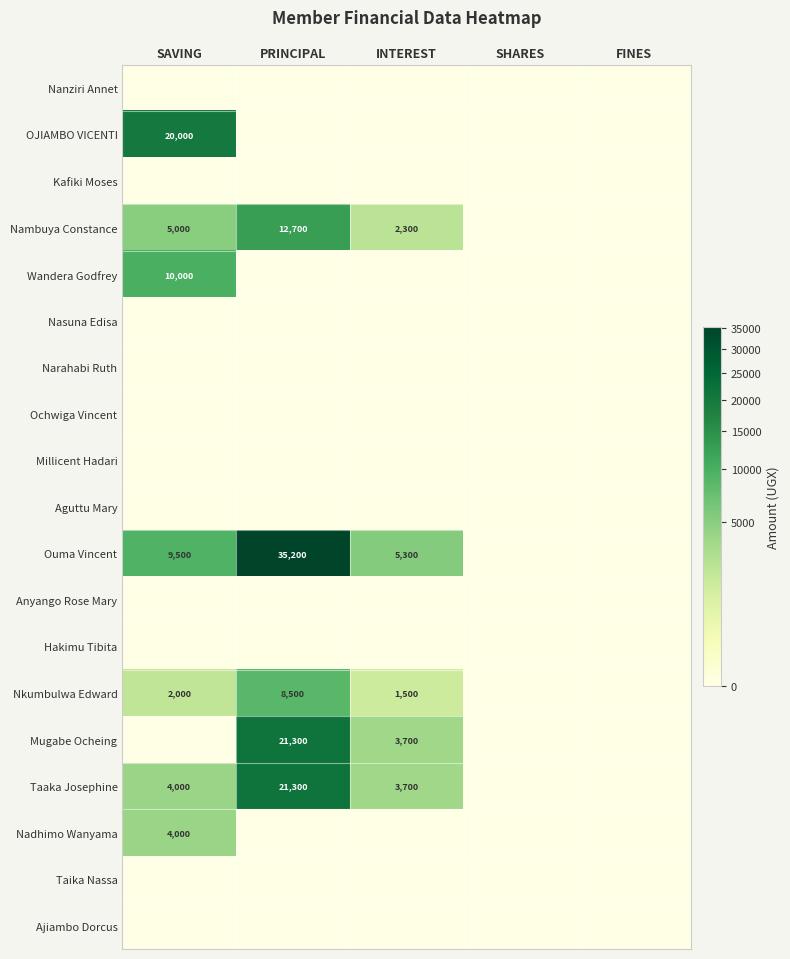

Which series has the widest spread of values?

Ouma Vincent